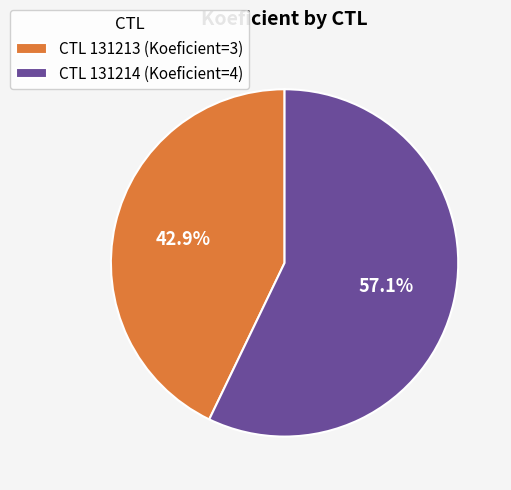

Which category has the biggest portion of the pie?

CTL 131214 (Koeficient=4)